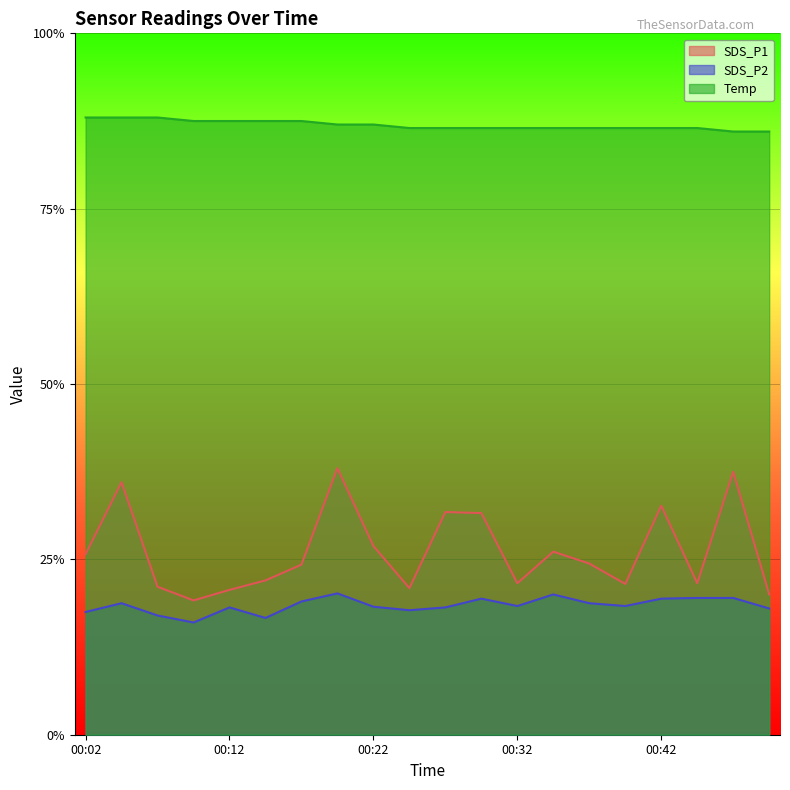

True or false: SDS_P2 and Temp cross at least once.

False